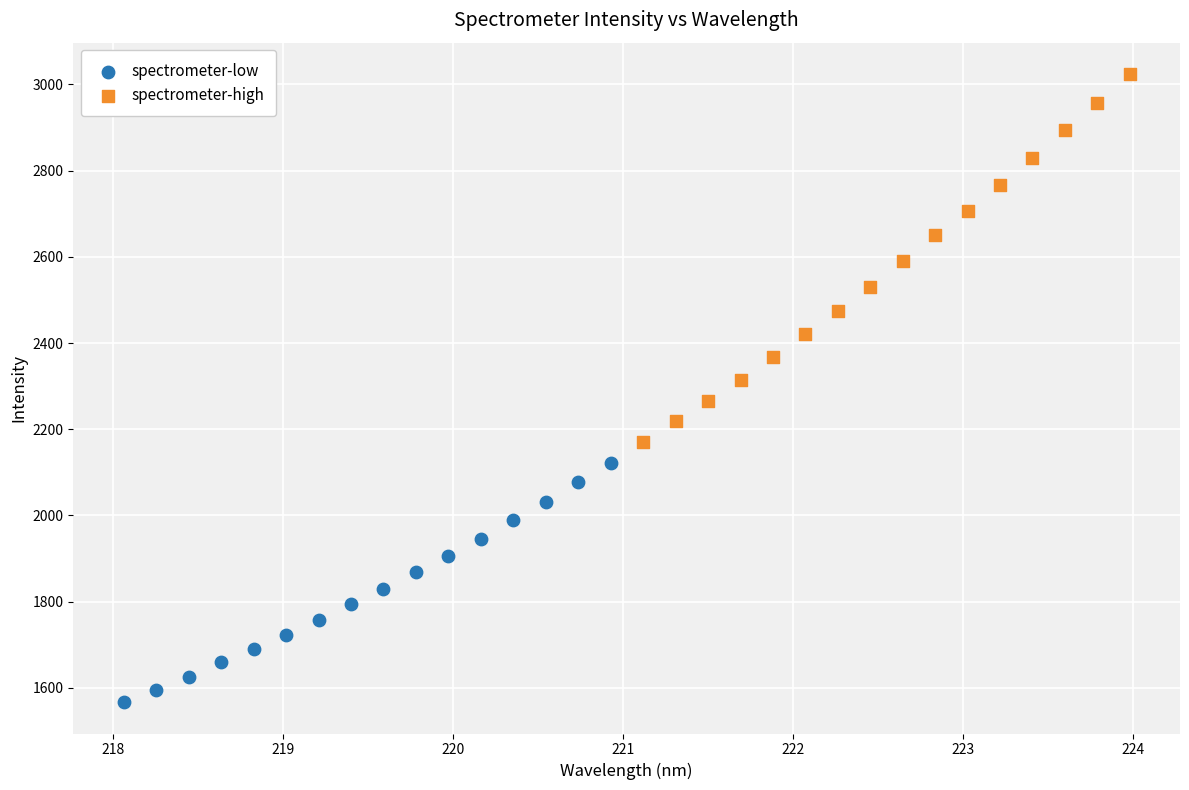

Which series contains the highest Y value?

spectrometer-high